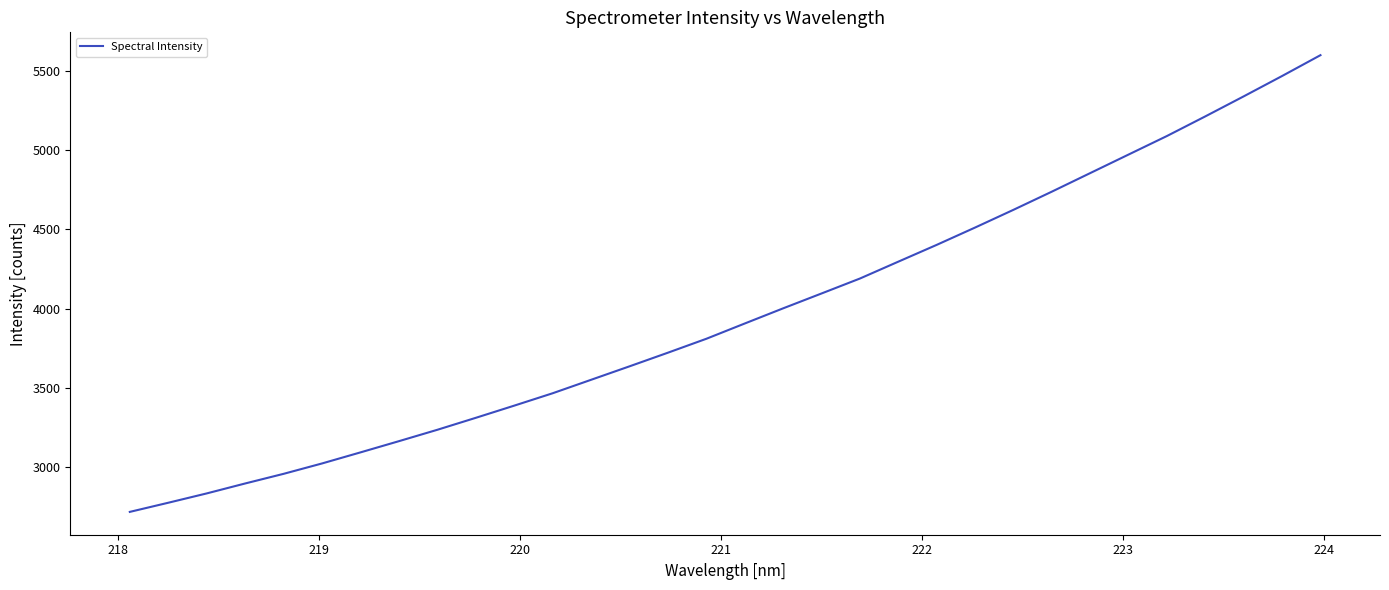

What is the difference between the maximum and minimum values?

2882.9